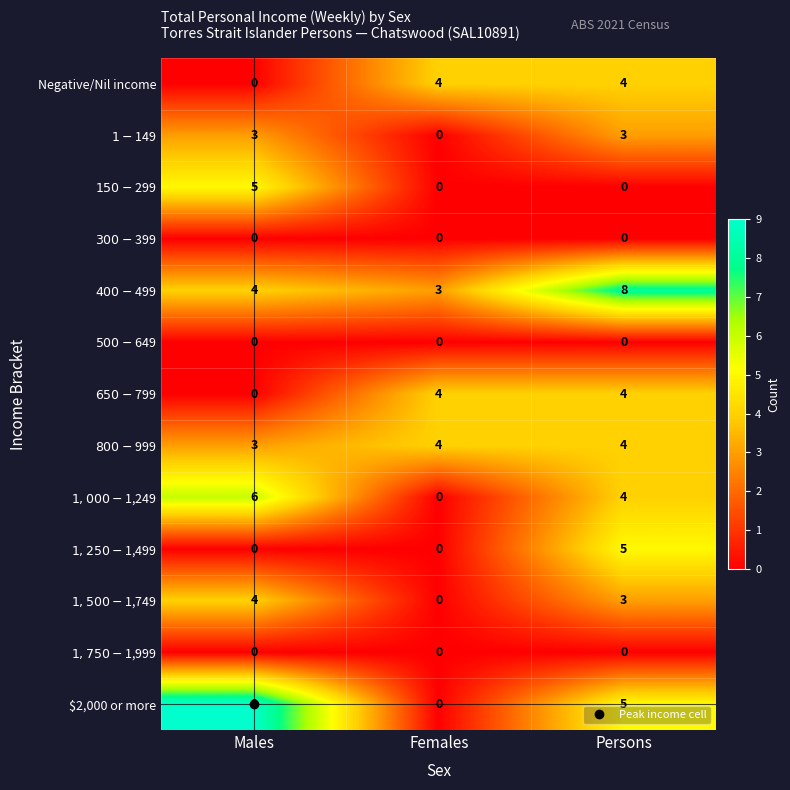

Which series has the largest total across all categories?

$400-$499